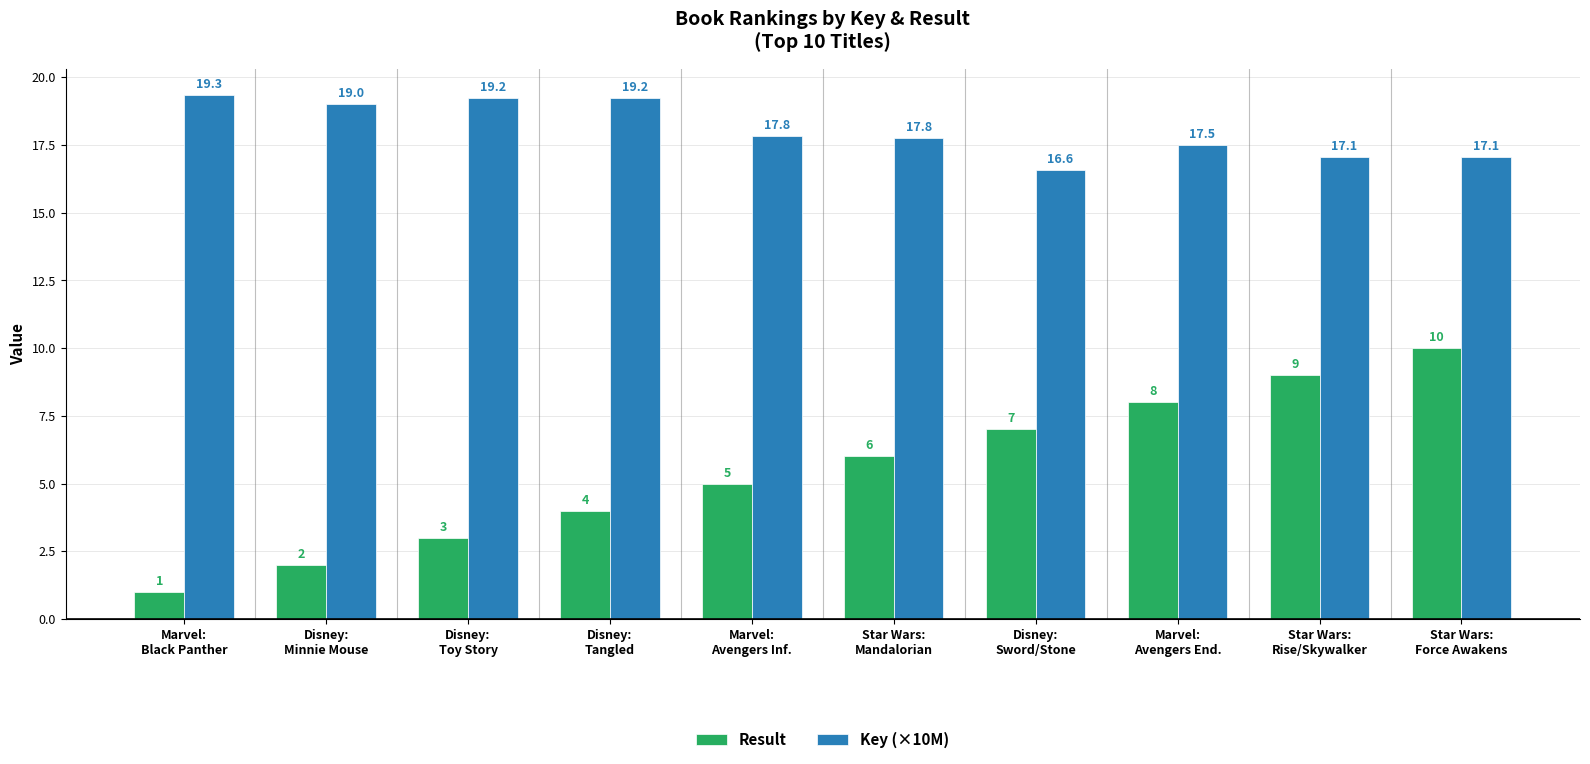

How many distinct data groups are displayed?

2